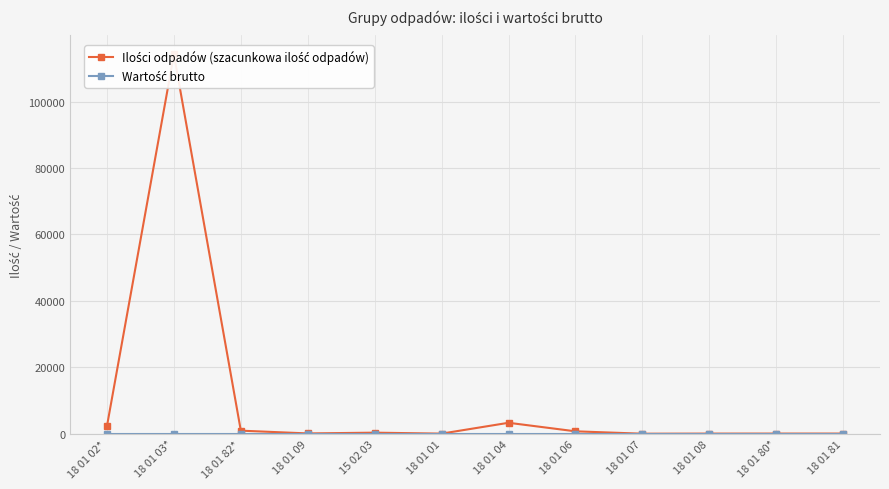

What is the label of the 10th point from the right?

18 01 82*